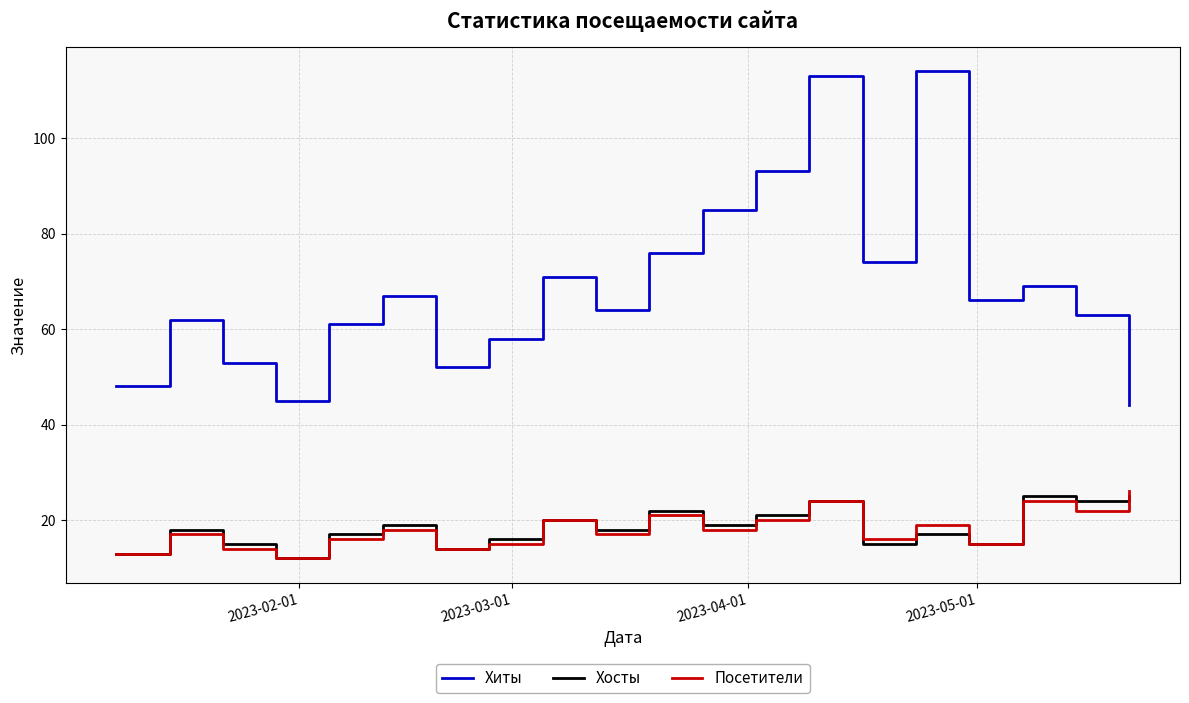

What is the maximum value for Посетители?

26